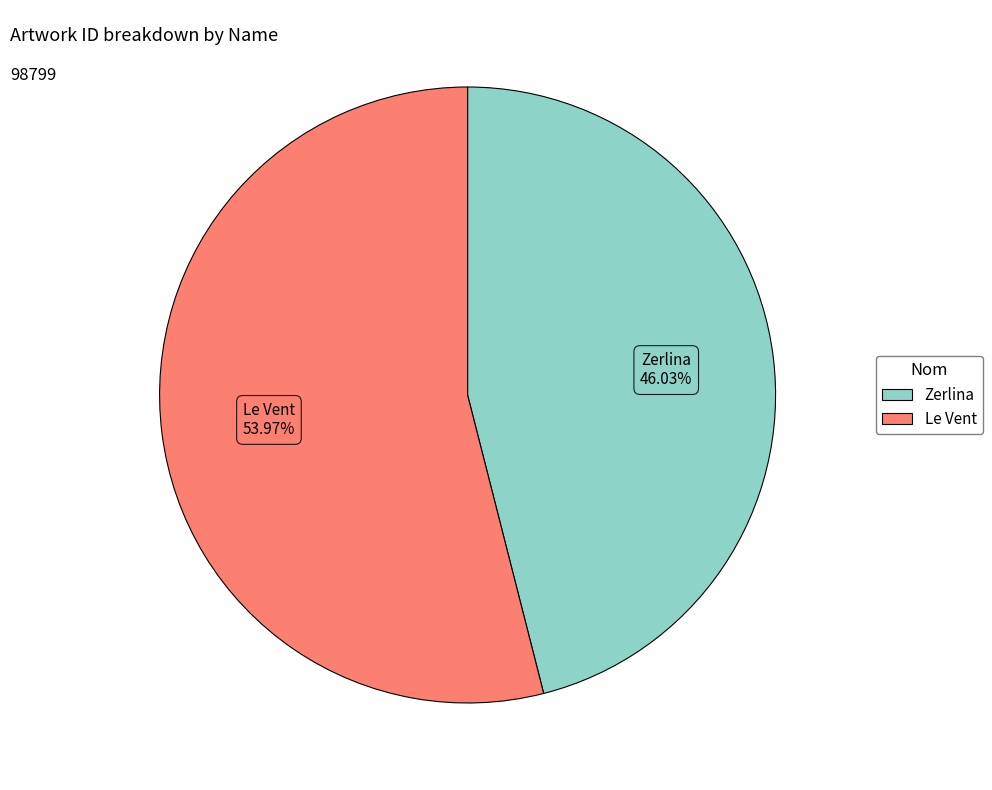

Which has a higher value, Le Vent or Zerlina?

Le Vent